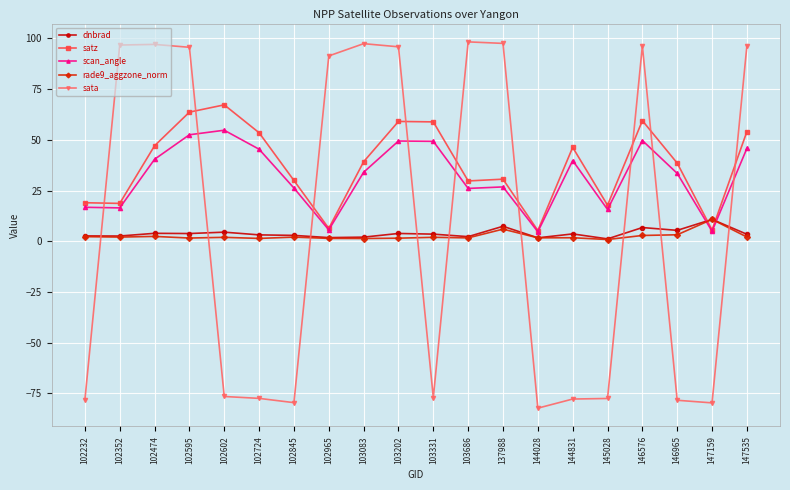

Where do sata and satz first cross each other?

102232 and 102352